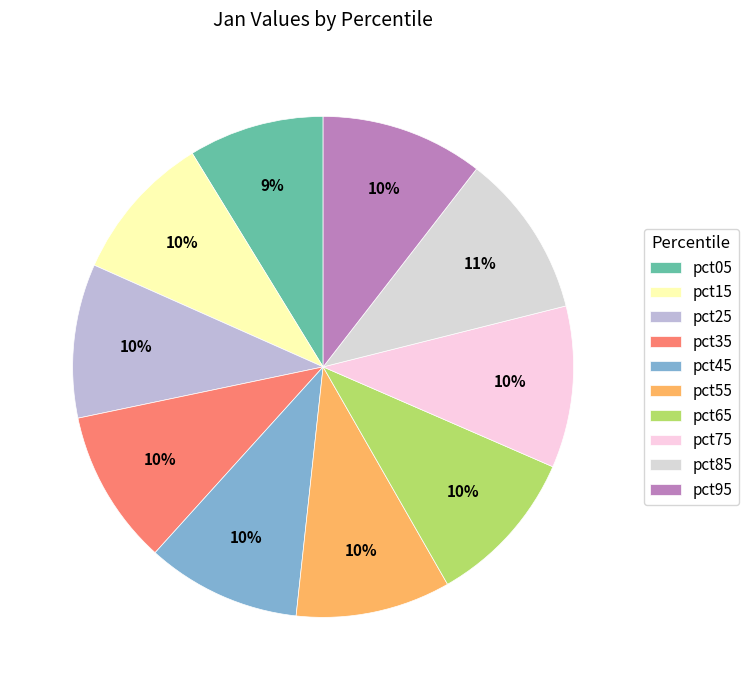

Count the number of slices in the pie.

10